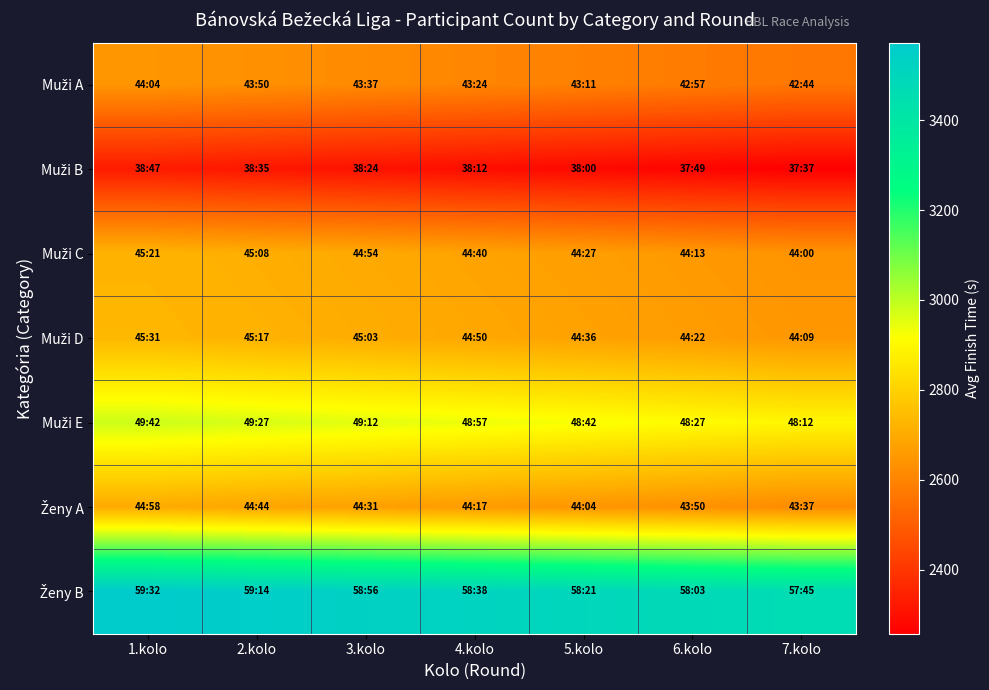

How many data points does each series have?

7